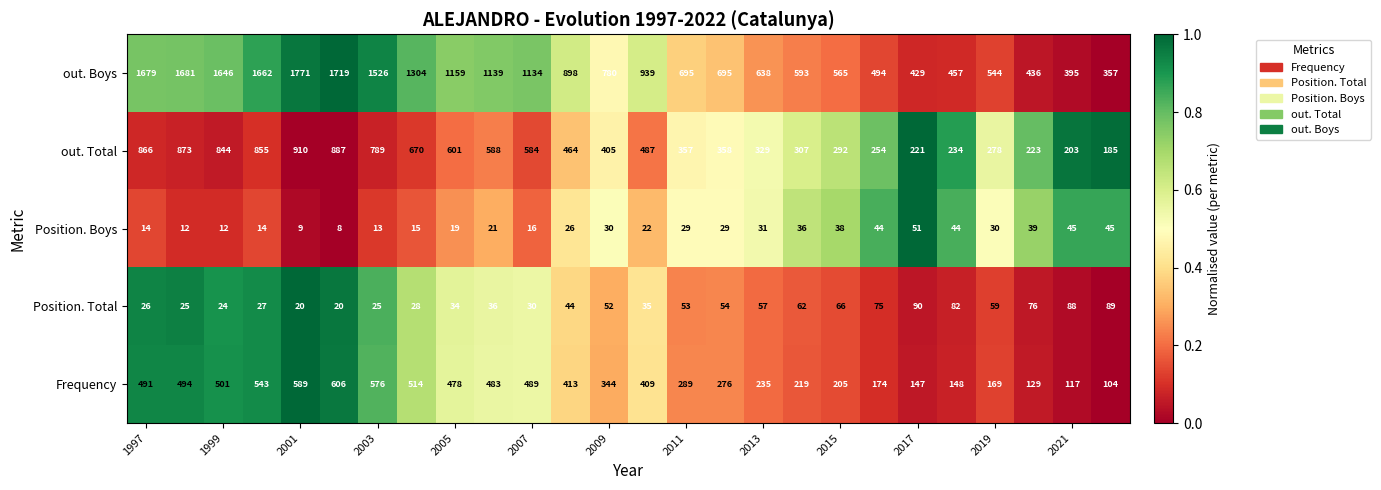

Which series has the largest range (max minus min)?

out. Boys